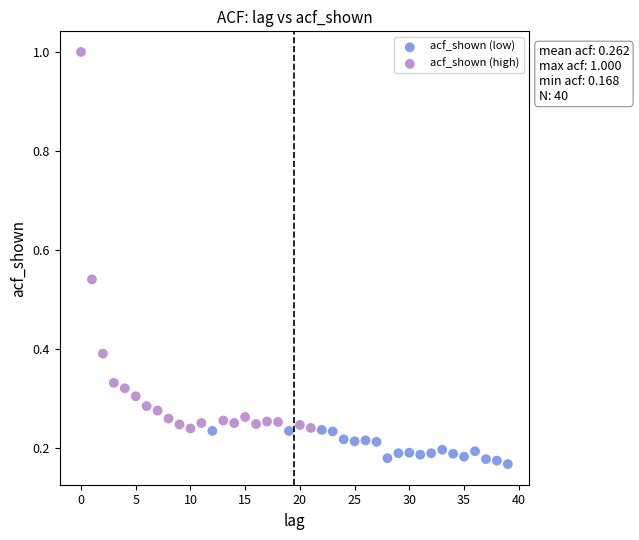

Which series has the largest Y range (max minus min)?

acf_shown (high)